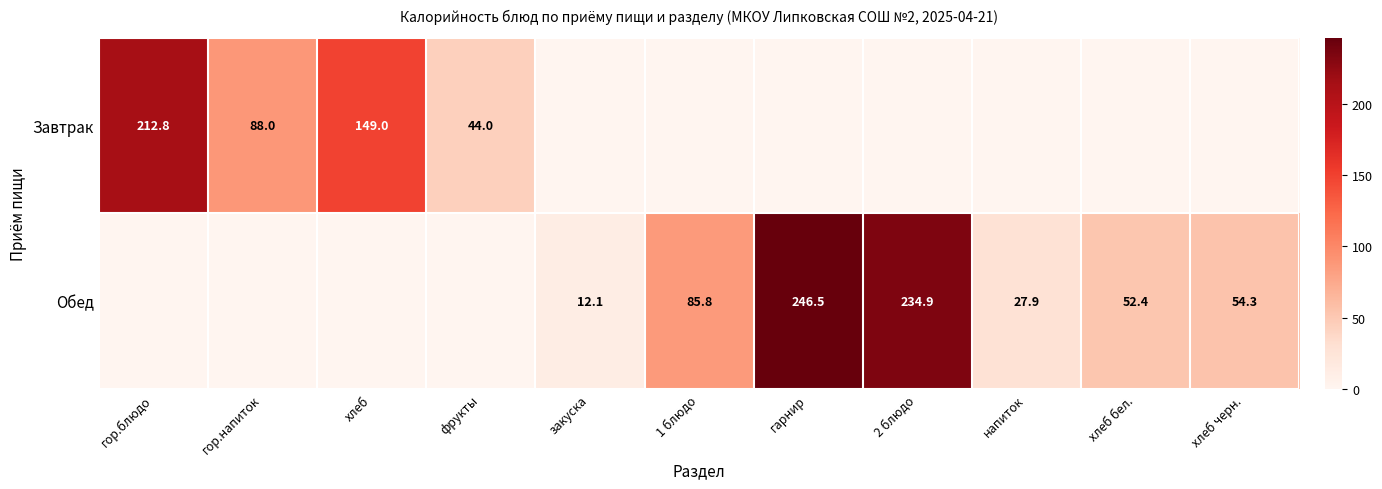

True or false: Завтрак has a value of 51.7 at гор.блюдо.

False